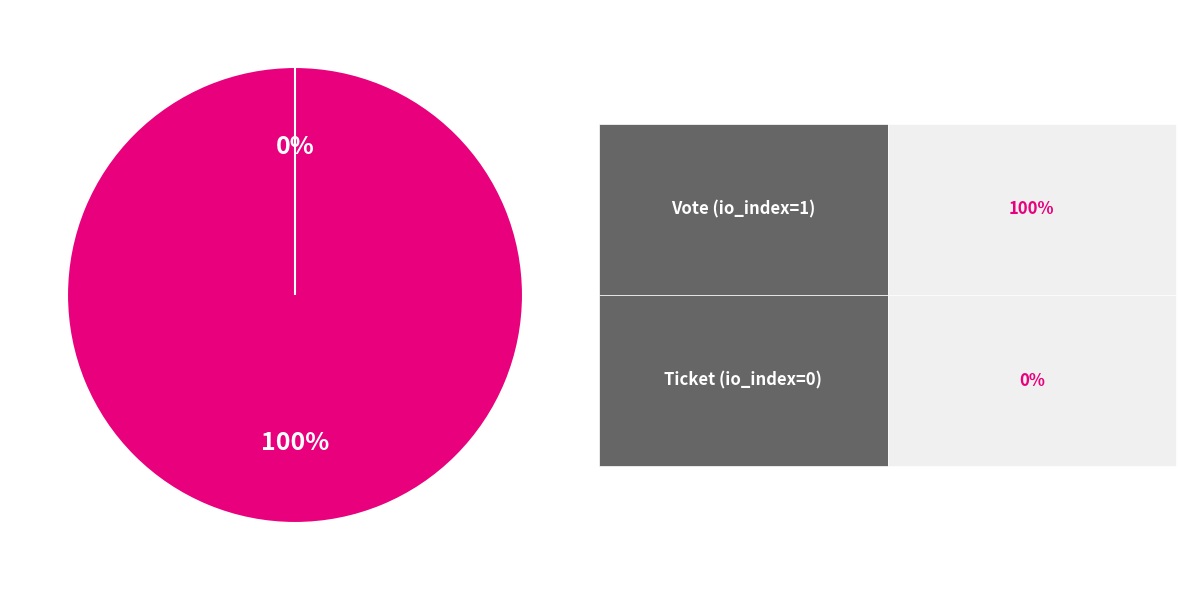

Which category has the smallest portion of the pie?

Ticket (io_index=0)